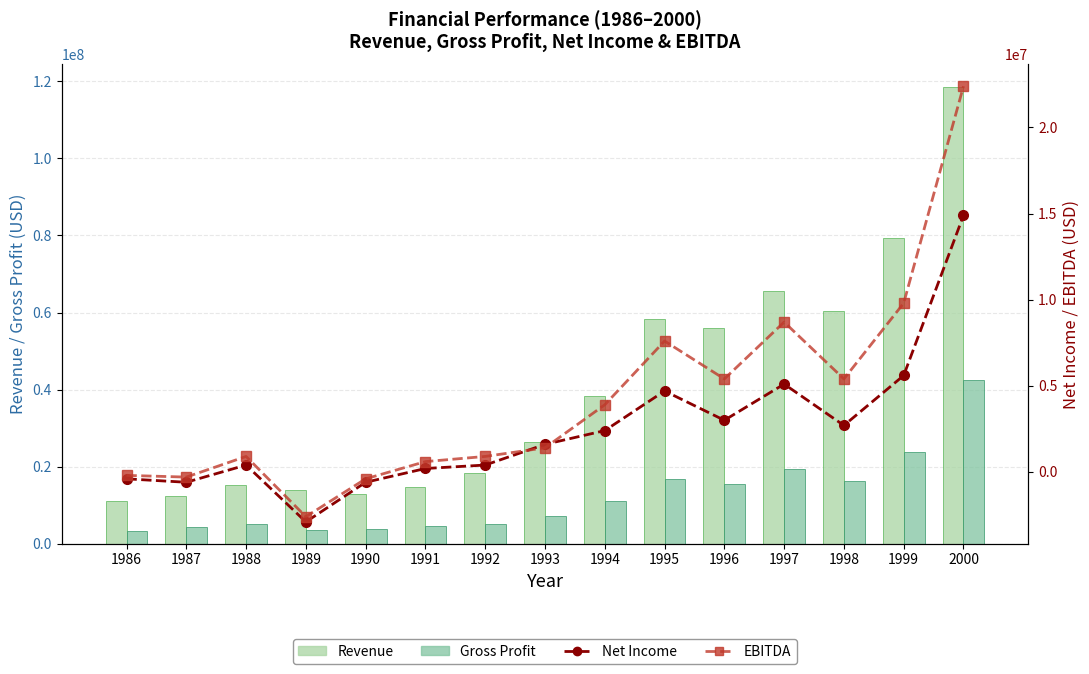

What is the sum of the Revenue values at 1990 and 1986?

23900000